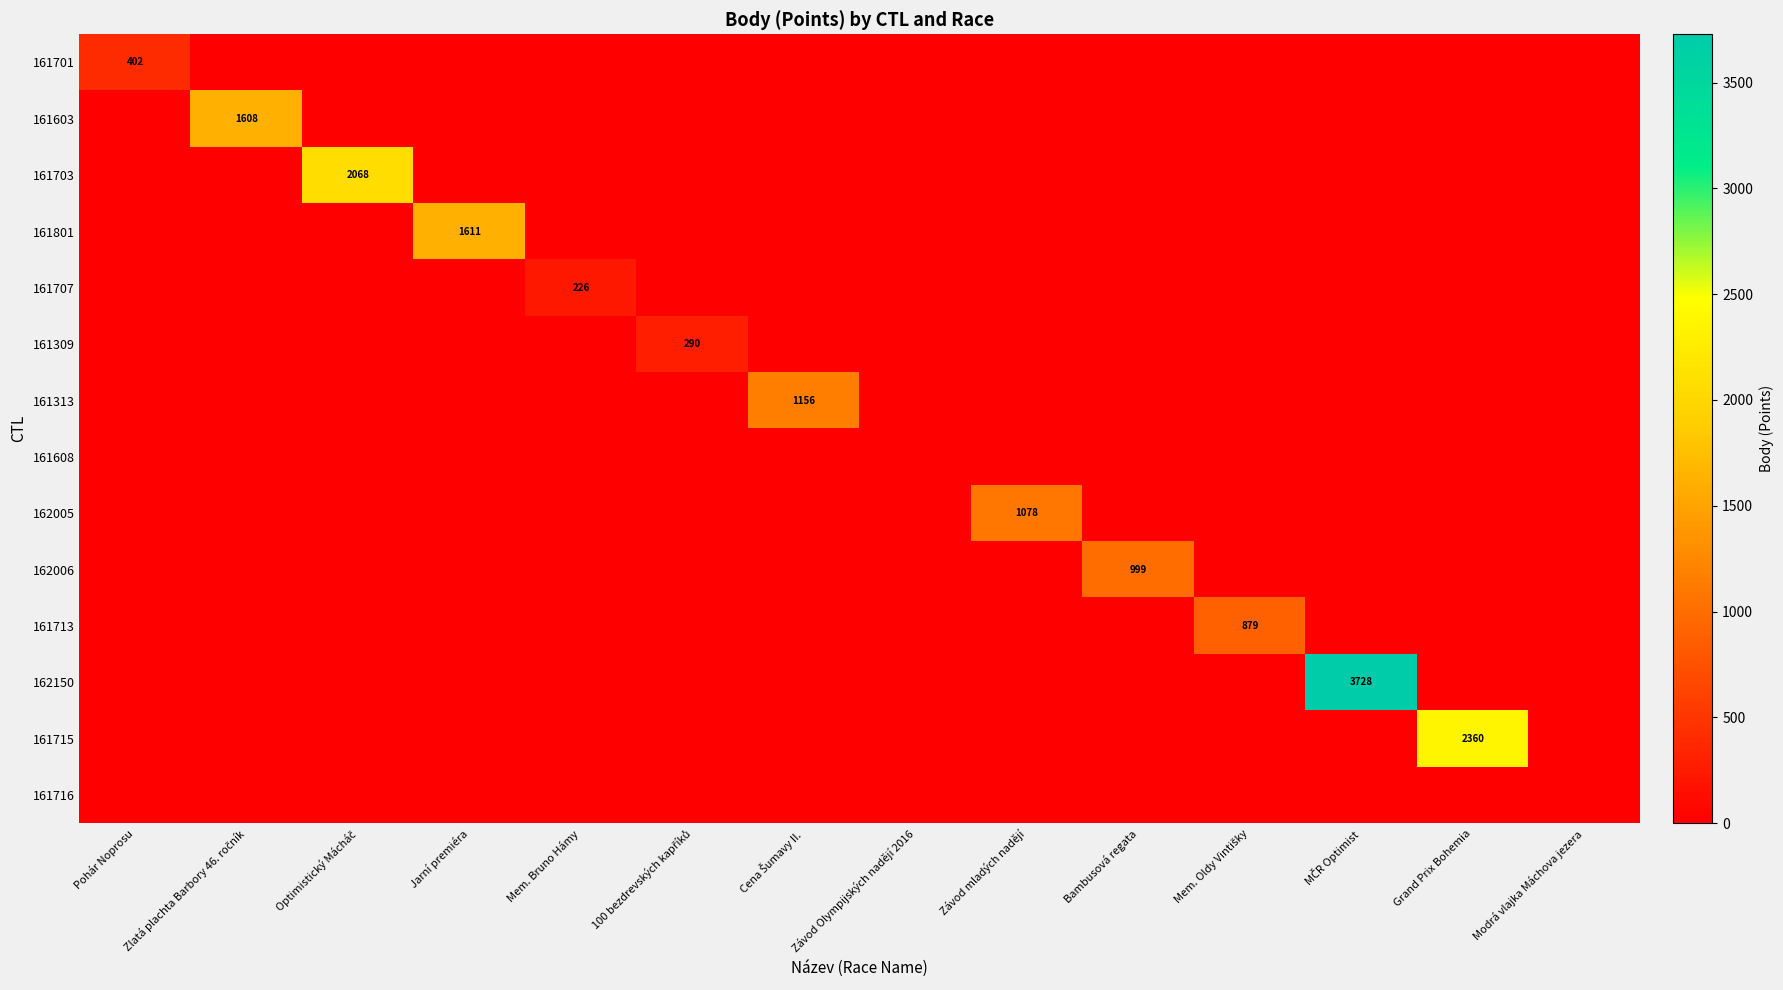

How many values in the 161701 series exceed 0?

1